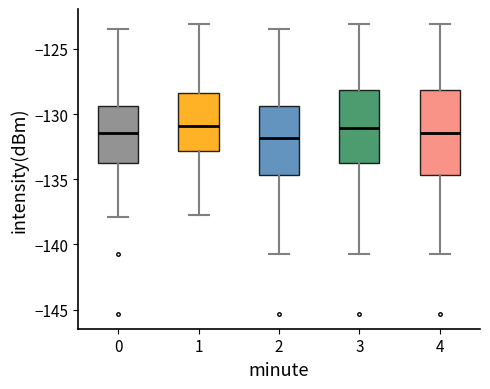

Reading left to right, transcribe this box plot: for each box, give where its median line is, the range the box spans, and where its two whiskers end, as read against the y-axis. The values are not printed on the chart, so give them approximately, as read against the axis.

0: median -131.5, box -134.0 to -129.5, whiskers -138.0 to -123.5
1: median -131.0, box -133.0 to -128.5, whiskers -138.0 to -123.0
2: median -132.0, box -134.5 to -129.5, whiskers -140.5 to -123.5
3: median -131.0, box -134.0 to -128.0, whiskers -140.5 to -123.0
4: median -131.5, box -134.5 to -128.0, whiskers -140.5 to -123.0